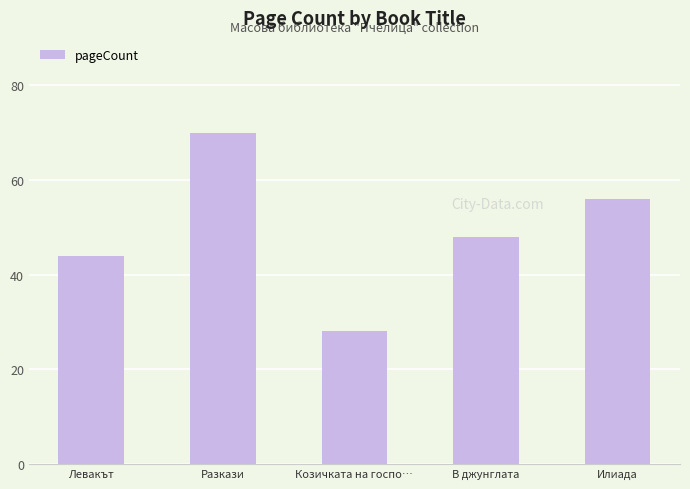

What is the maximum value shown in the chart?

70